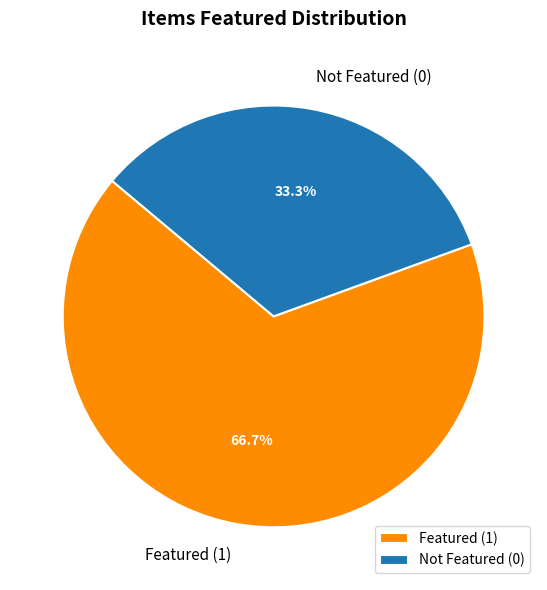

Count the number of slices in the pie.

2